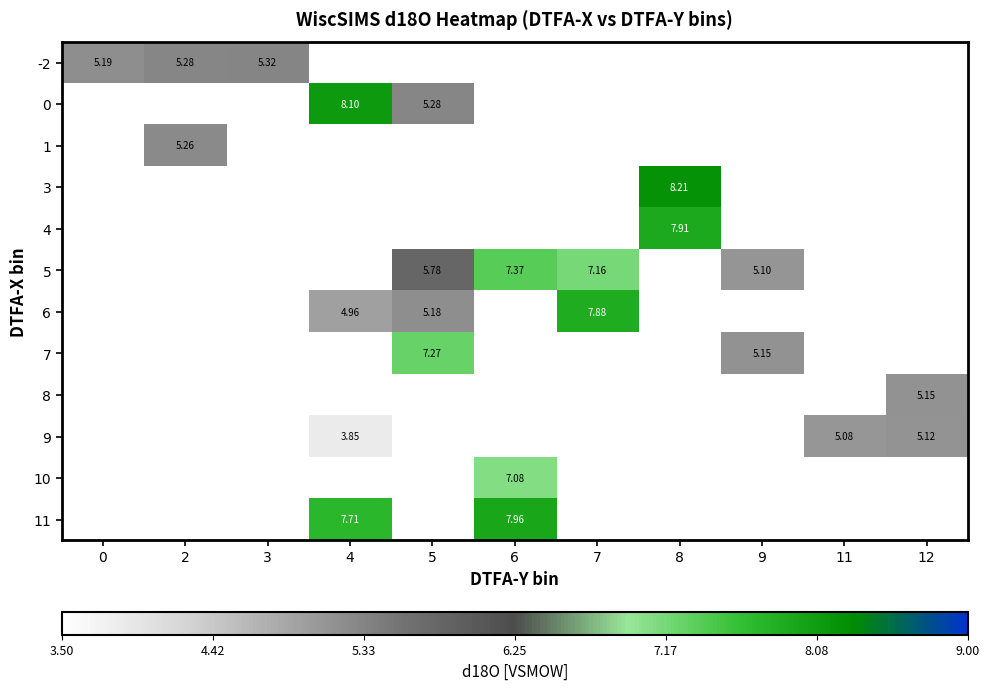

Count the number of data series in this chart.

12